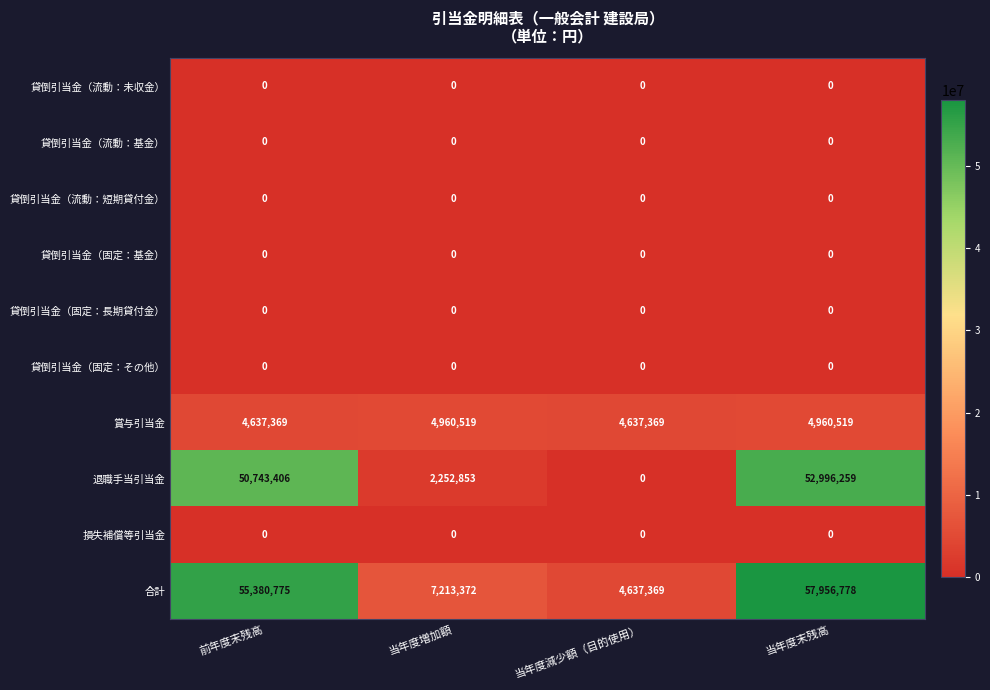

How many series are shown in this chart?

10